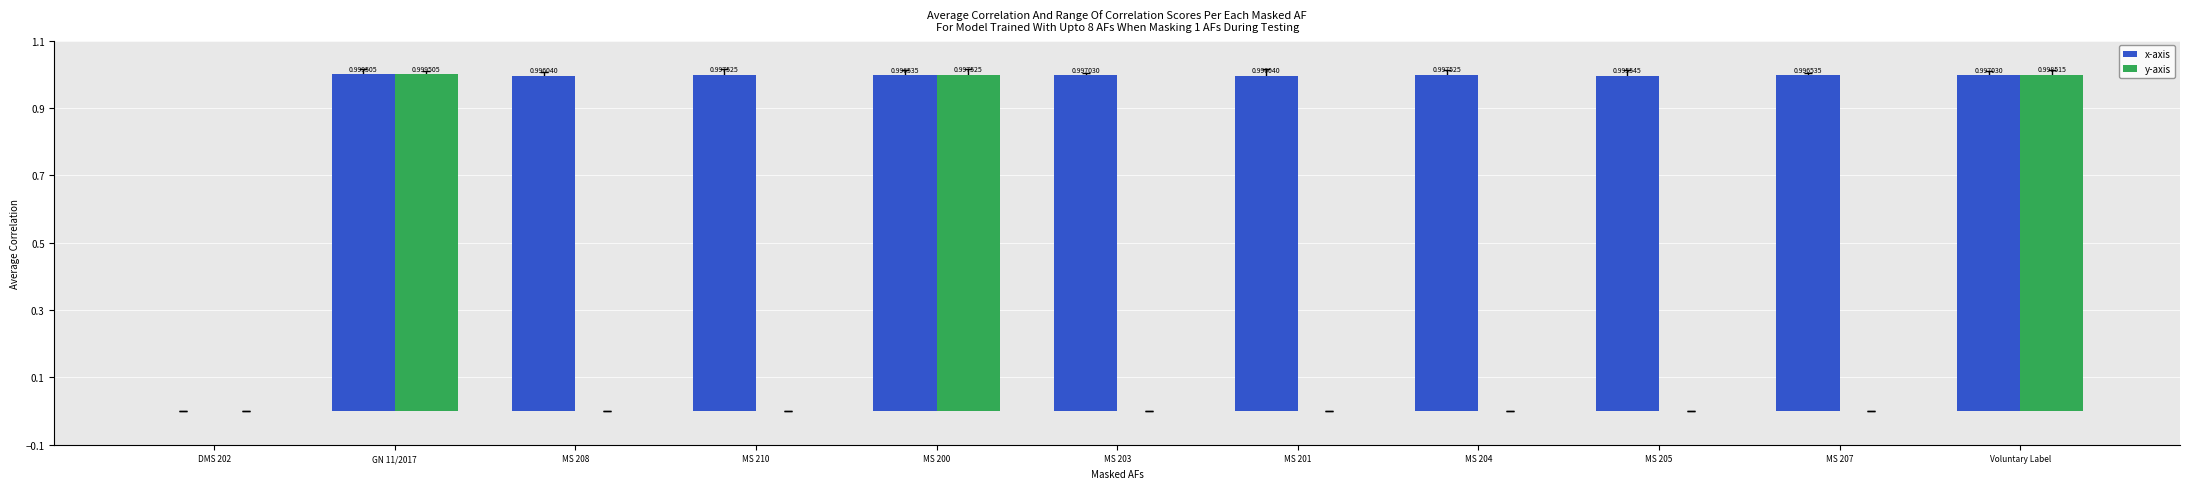

What is the total value across all series at MS 210?

1.0